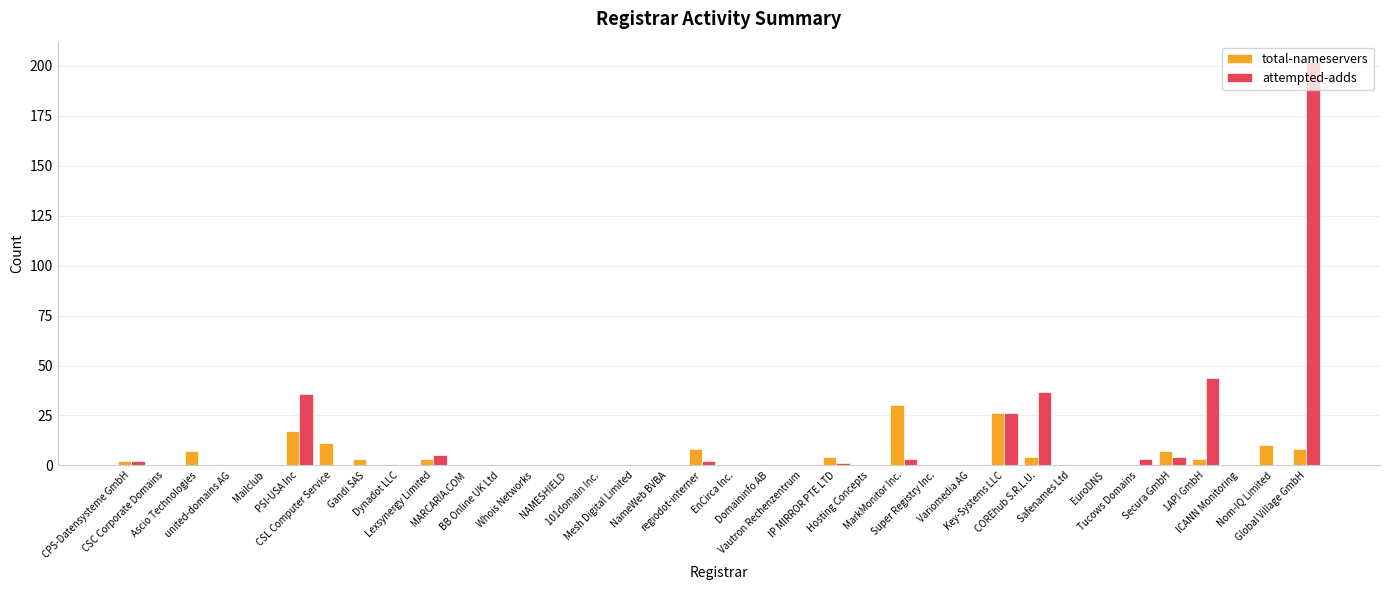

What are all the series names shown in the legend?

total-nameservers, attempted-adds